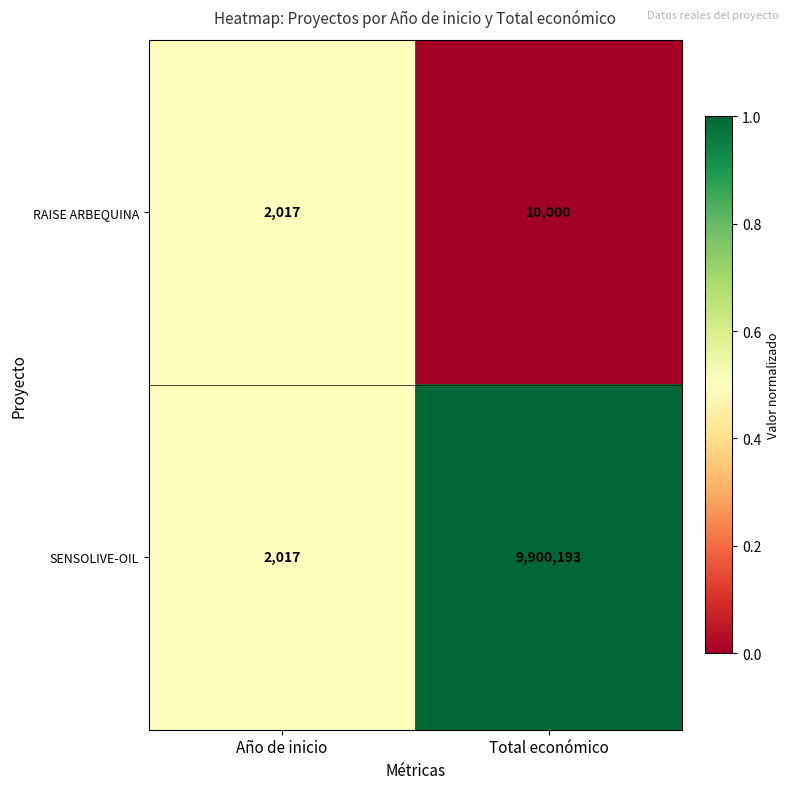

What is the approximate value of RAISE ARBEQUINA at Total económico, to the nearest 50?

10000